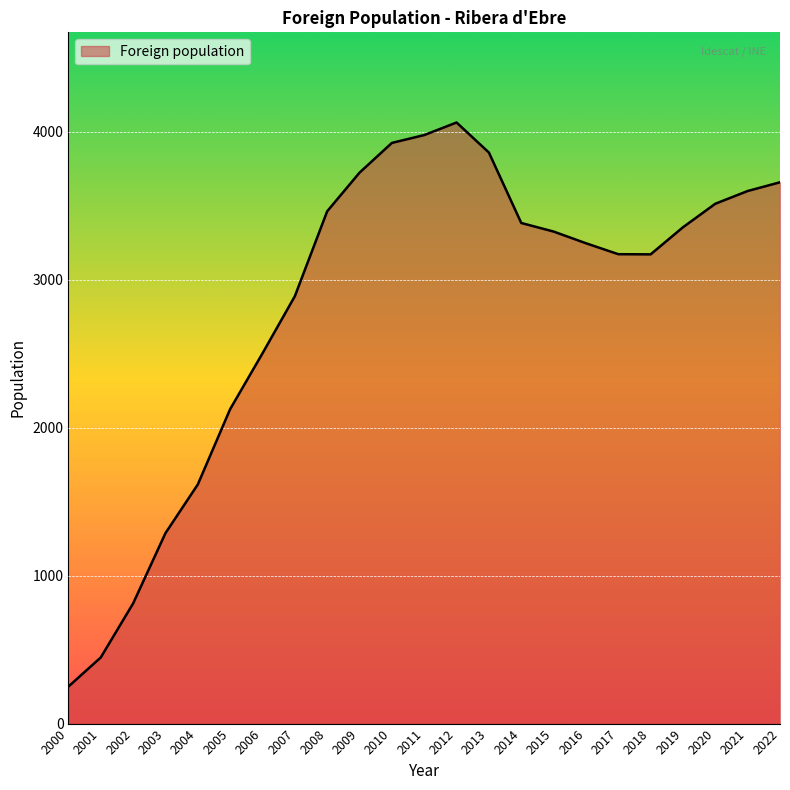

What is the difference between the maximum and minimum values?

3812